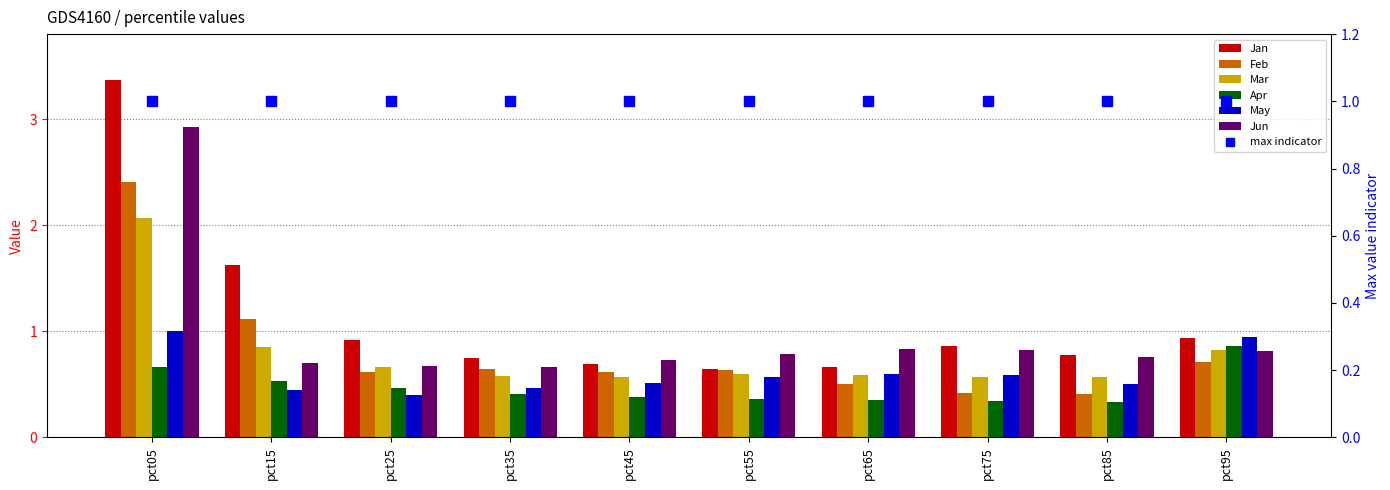

Count the number of categories in the chart.

10